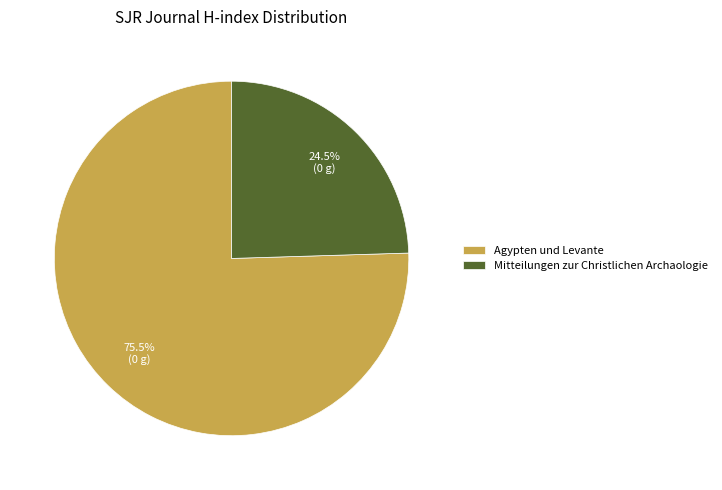

Is it true that Mitteilungen zur Christlichen Archaologie is 33% of the pie?

False